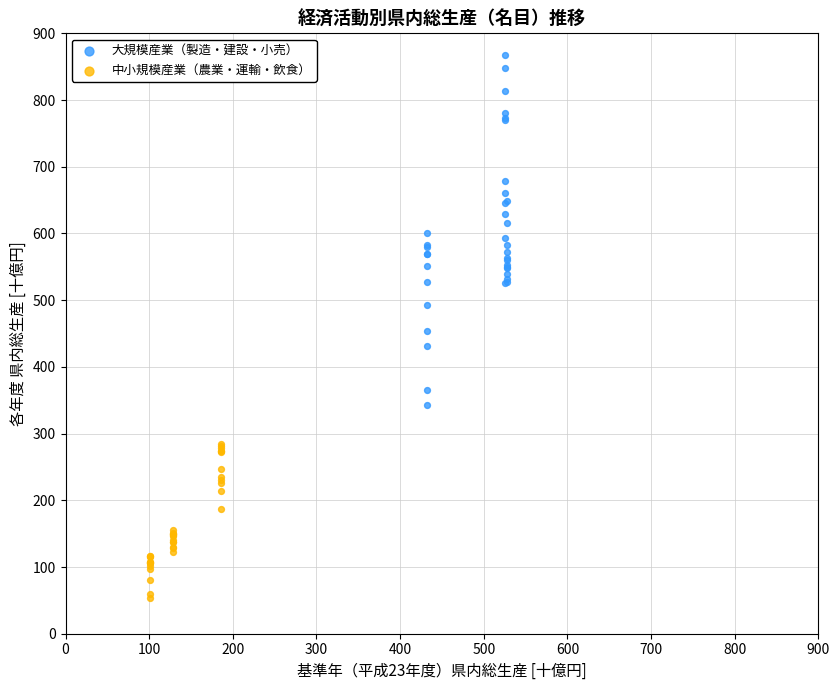

What are all the series names shown in the legend?

大規模産業（製造・建設・小売）, 中小規模産業（農業・運輸・飲食）